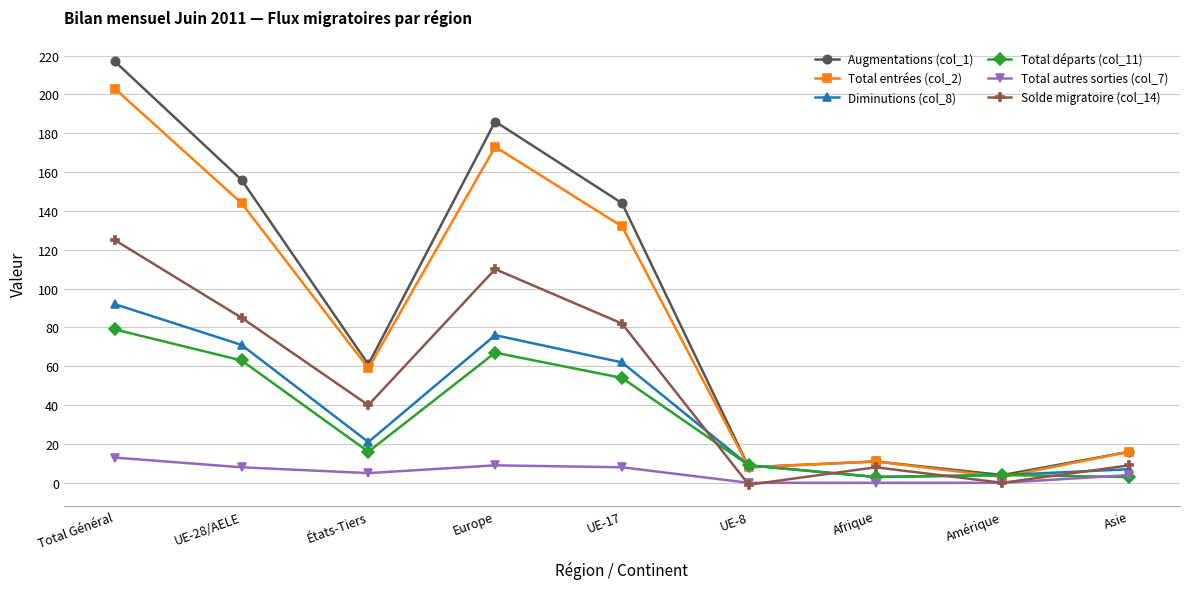

How many distinct data groups are displayed?

6